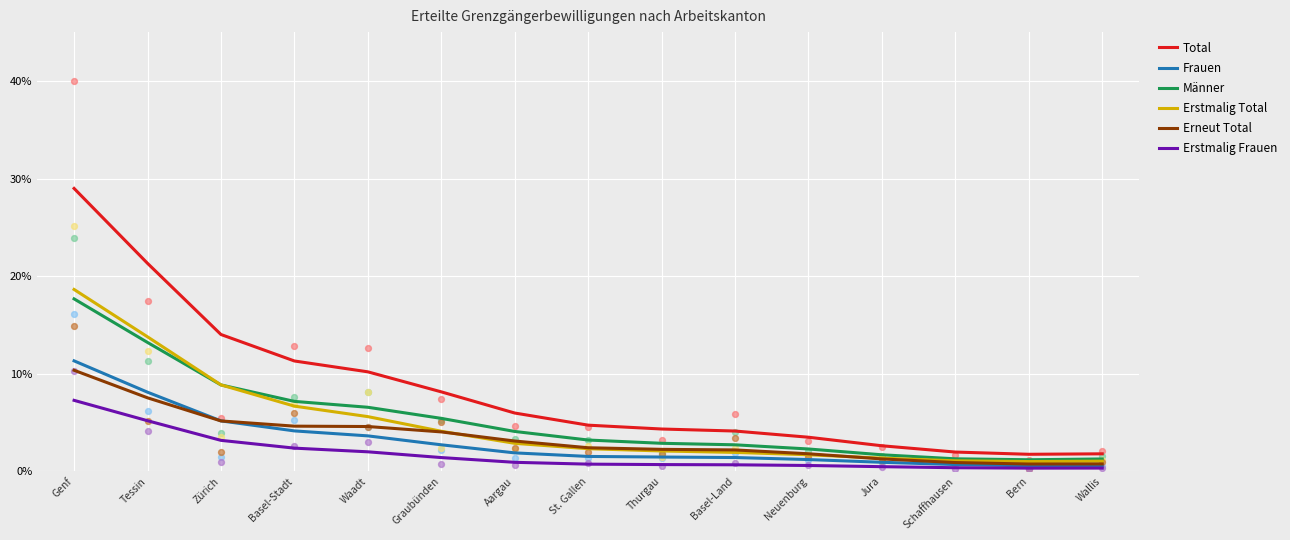

Which series has the largest total across all categories?

Total